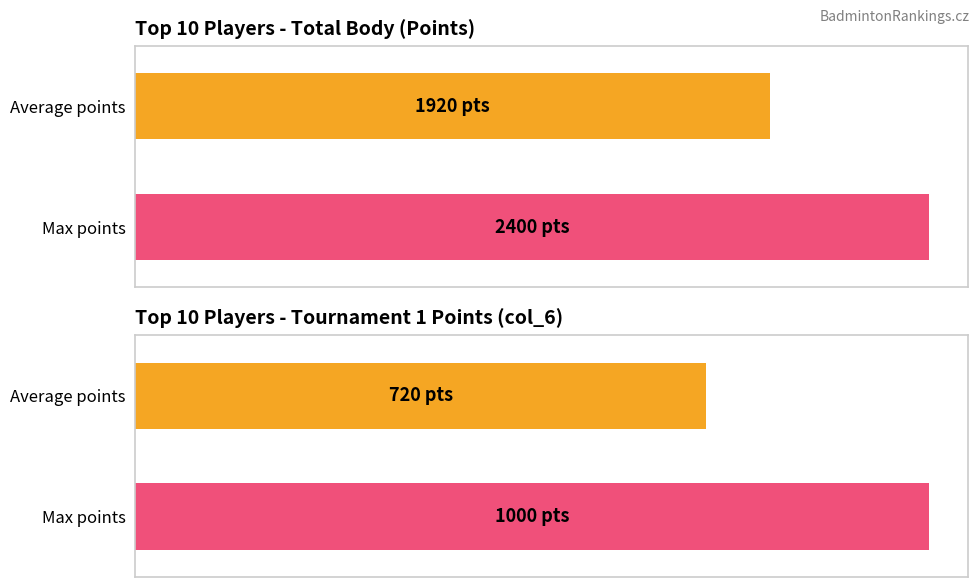

Which series has the largest total across all categories?

Body